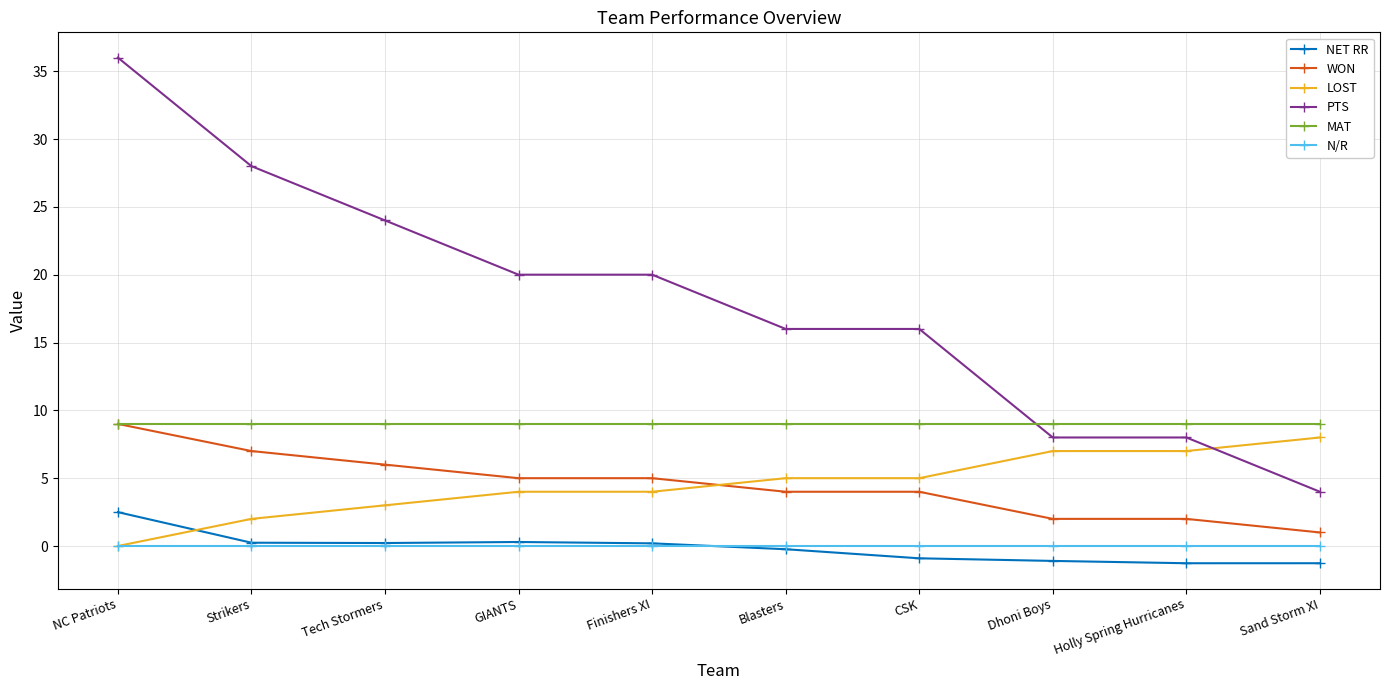

Which series has the widest spread of values?

PTS